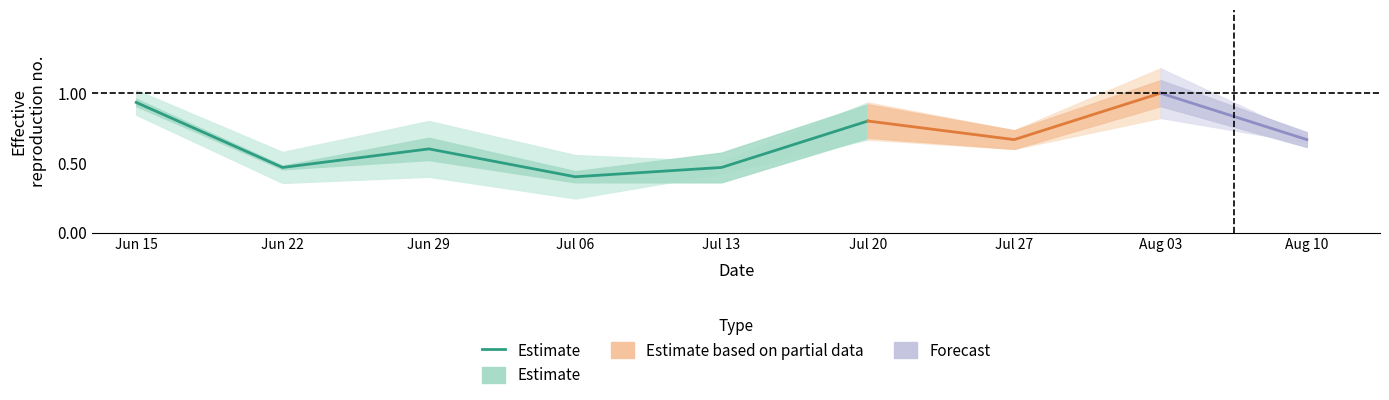

What is the smallest value displayed?

0.4